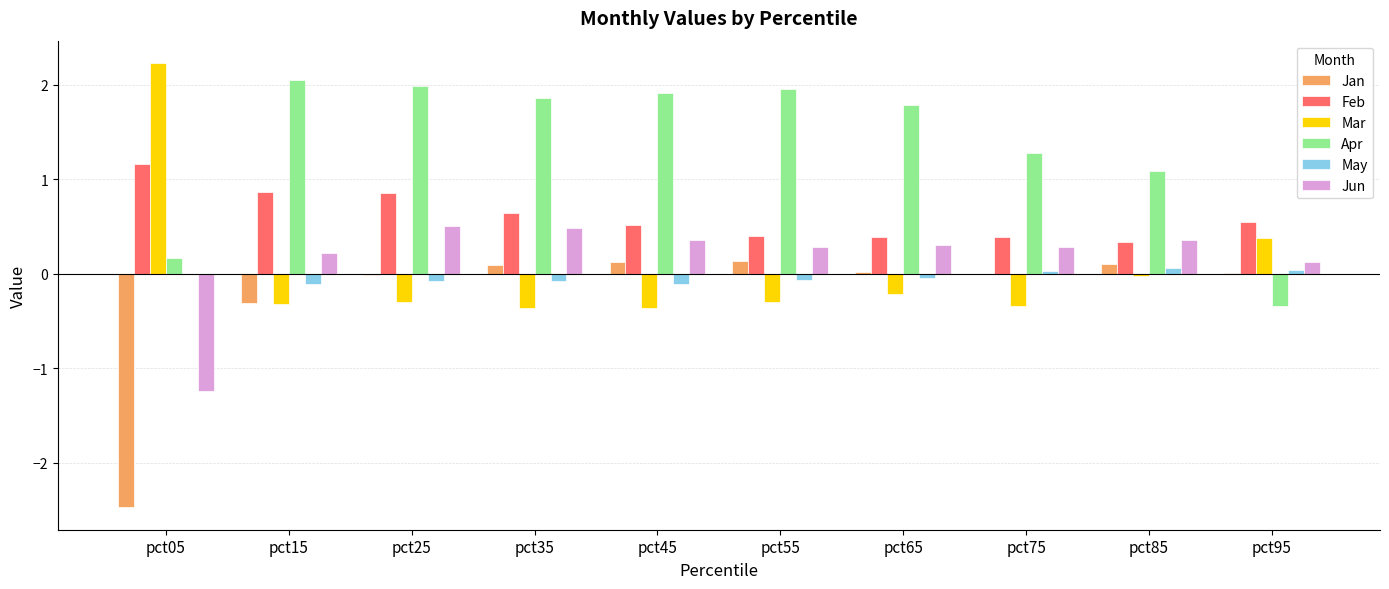

What value does the Feb series have at pct25?

0.9